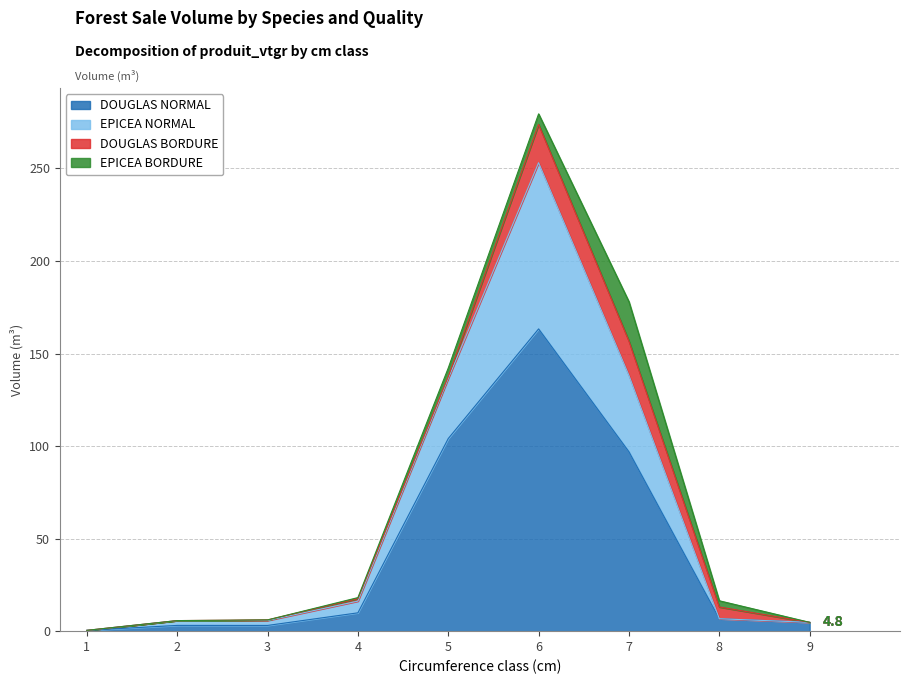

Is it true that DOUGLAS NORMAL equals 4.8 at 9?

True